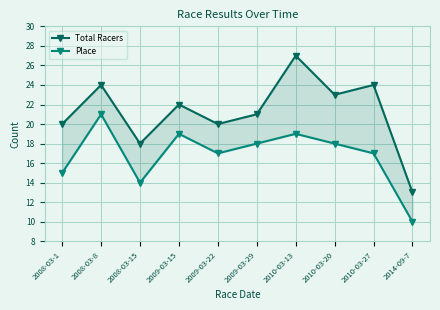

True or false: Total Racers has a value of 24 at 2010-03-27.

True